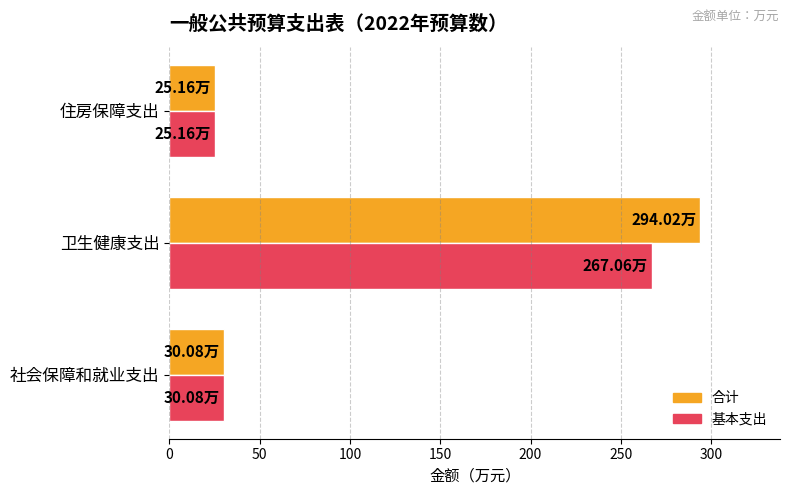

What is the sum of all 合计 values?

349.3